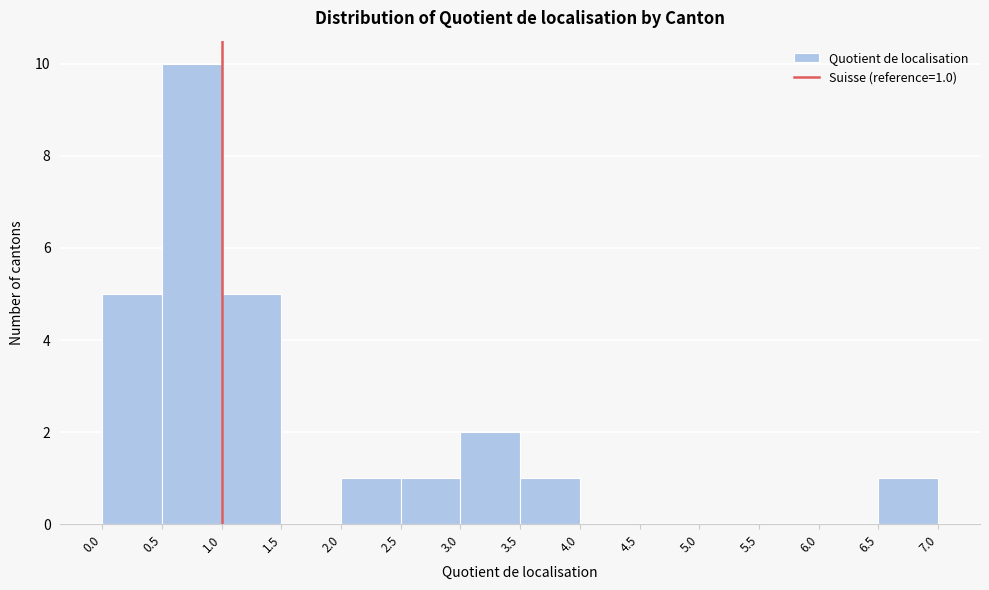

Over which range of the x-axis is the bar tallest?

0.5 to 1.0